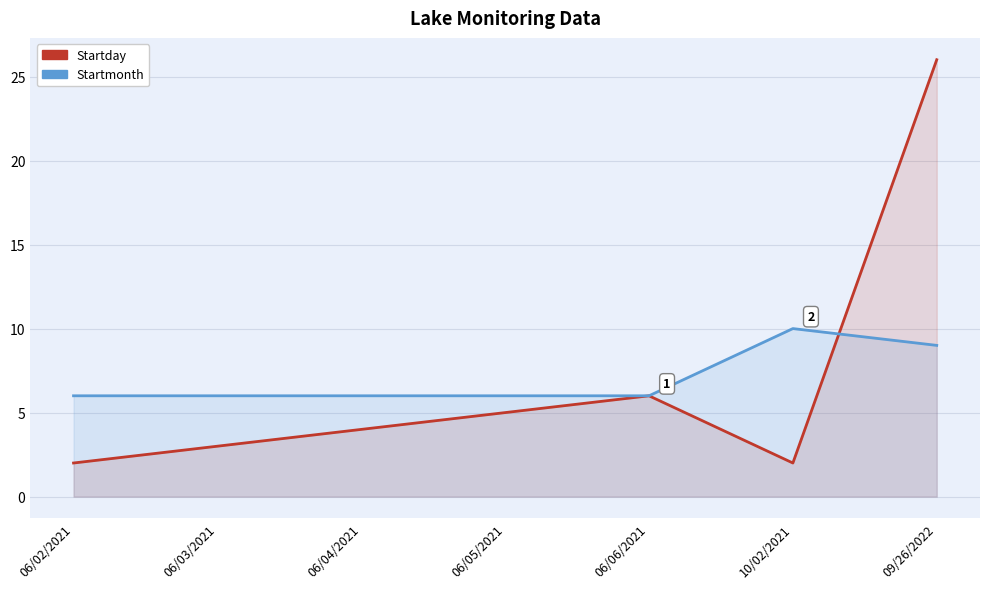

How many interior local peaks does the Startmonth series have?

1